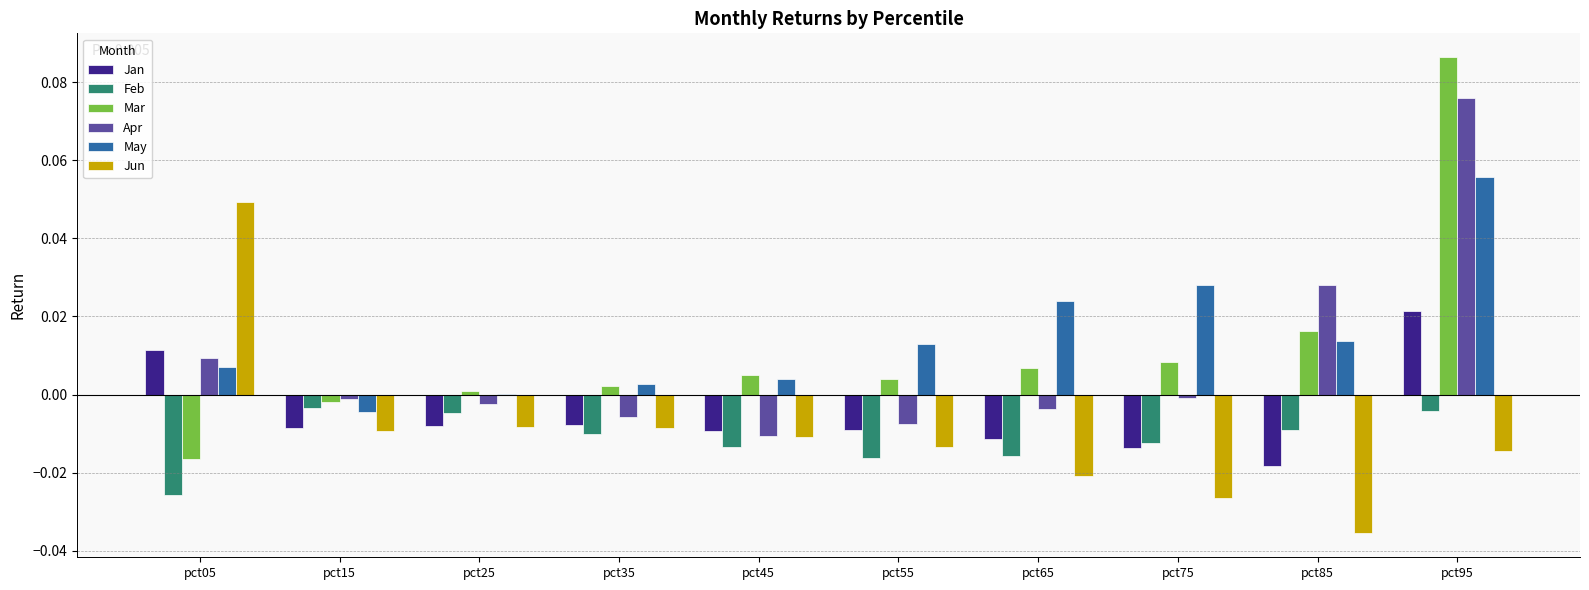

Are the bars grouped side by side (vs. stacked)?

Yes